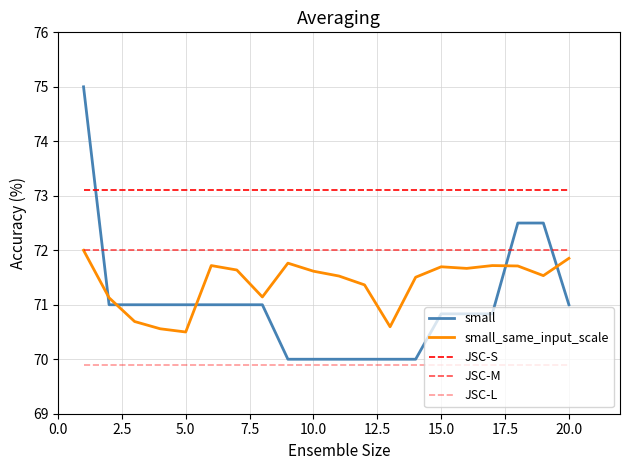

At how many categories does at least one series exceed 74?

1